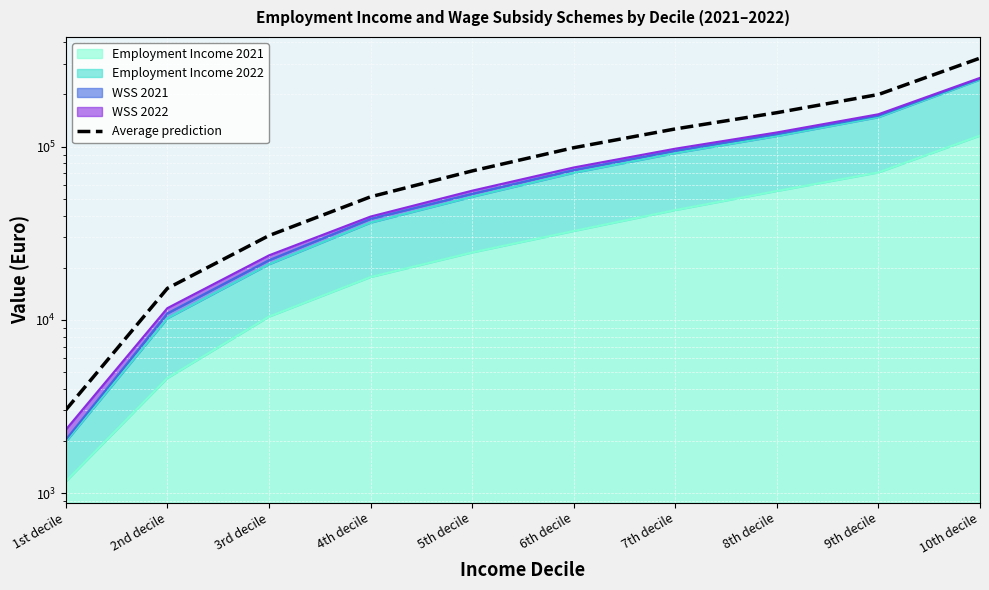

True or false: the data shows 199904.9 at 9th decile.

True